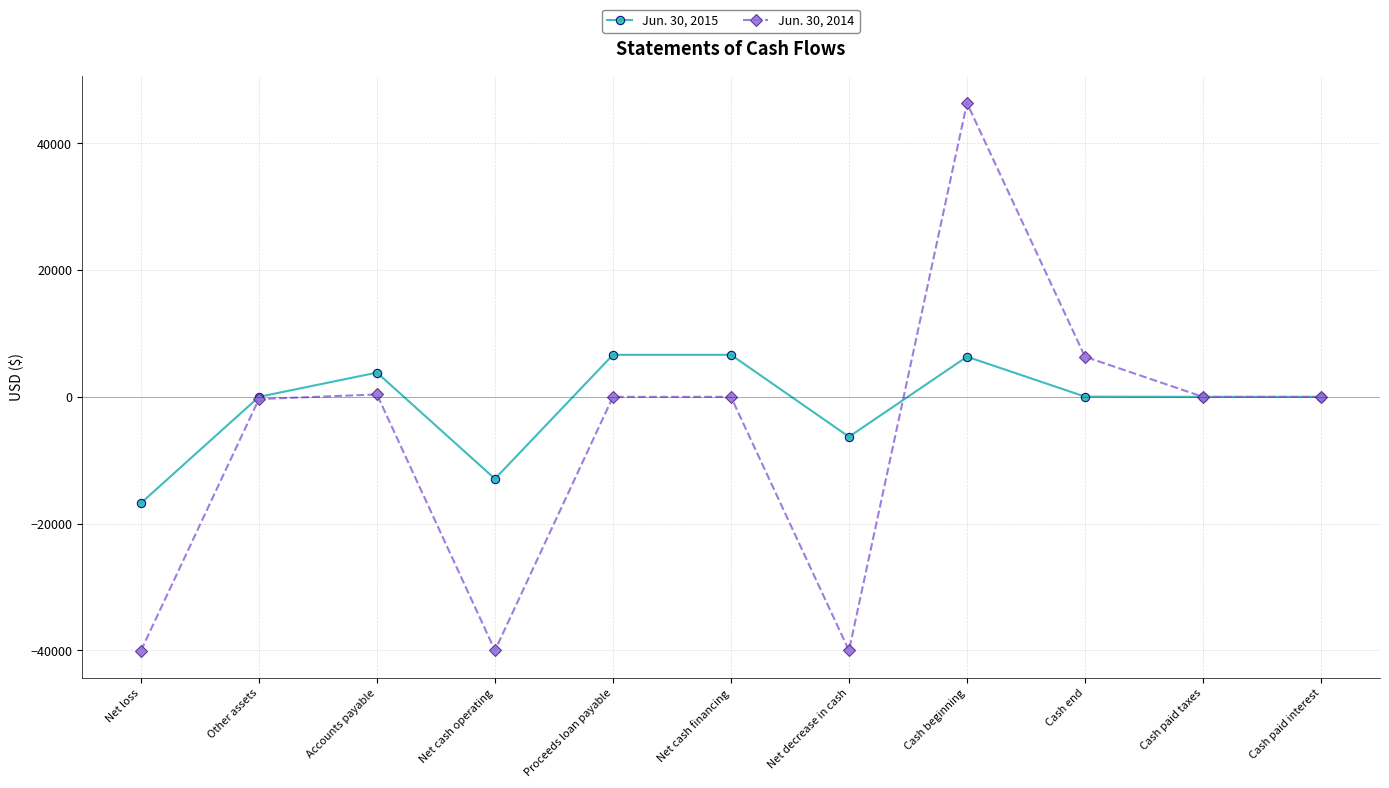

How many data points does each series have?

11